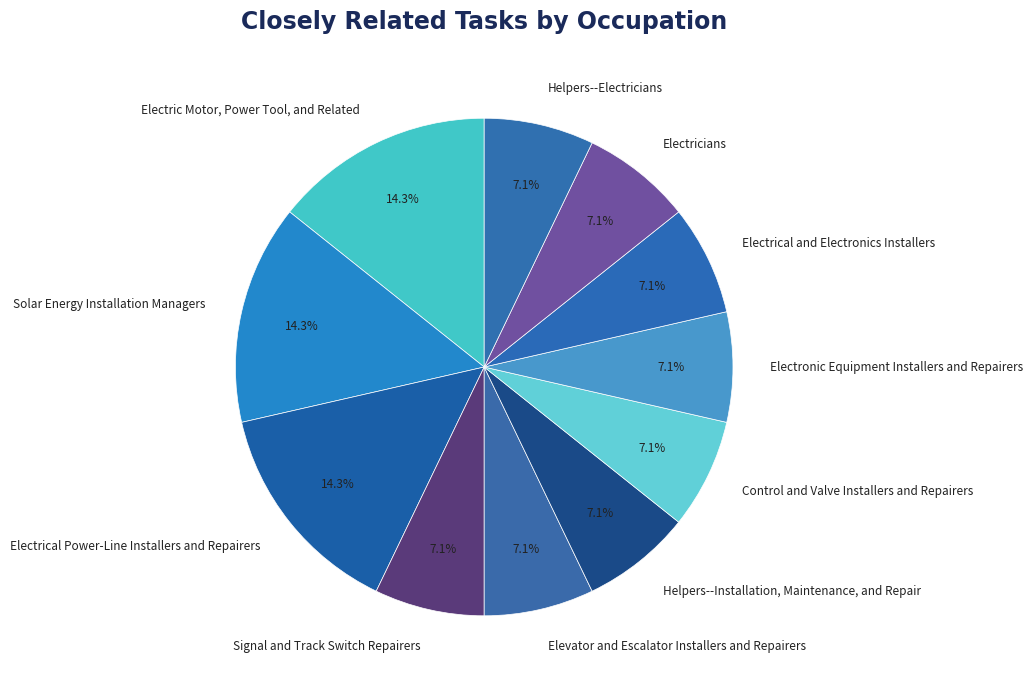

Approximately how many times larger is the value at Elevator and Escalator Installers and Repairers compared to Signal and Track Switch Repairers?

1.0